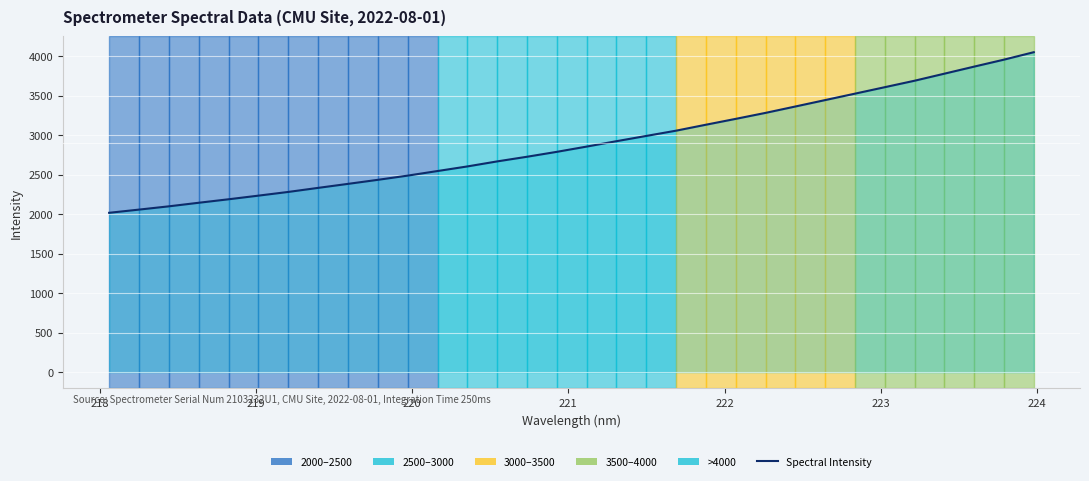

How many distinct data groups are displayed?

1